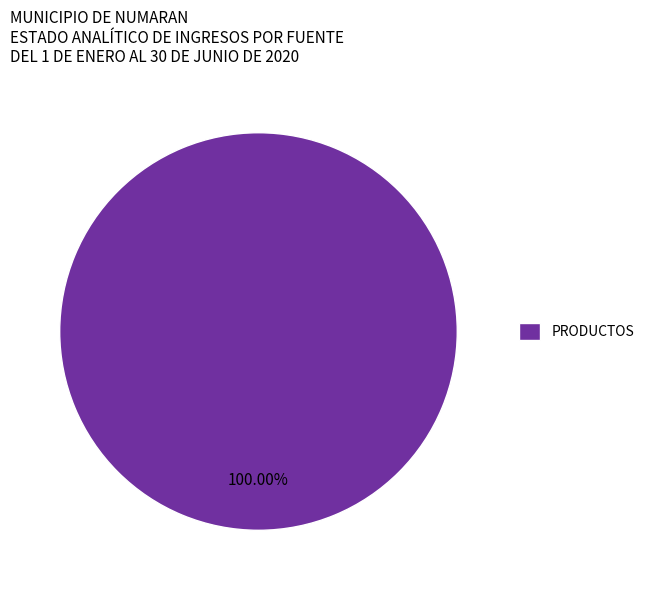

Count the number of slices in the pie.

1